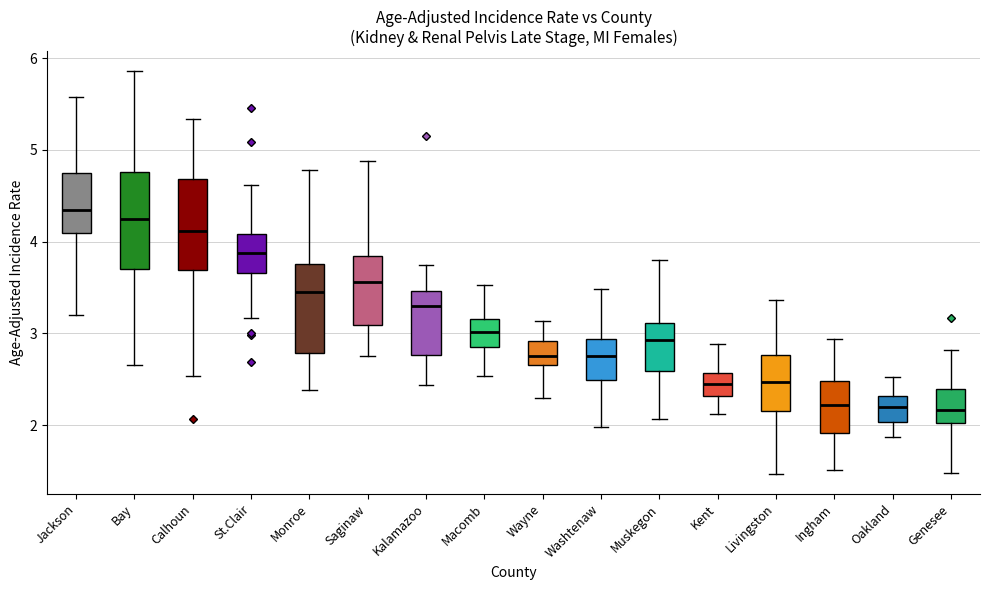

Reading left to right, read every box against the y-axis: the position of its median line, the range the box covers, and the ends of its whiskers. The values are not printed on the chart, so give them approximately, as read against the axis.

Jackson: median 4.3, box 4.1 to 4.7, whiskers 3.2 to 5.6
Bay: median 4.2, box 3.7 to 4.8, whiskers 2.7 to 5.9
Calhoun: median 4.1, box 3.7 to 4.7, whiskers 2.5 to 5.3
St.Clair: median 3.9, box 3.7 to 4.1, whiskers 3.2 to 4.6
Monroe: median 3.5, box 2.8 to 3.8, whiskers 2.4 to 4.8
Saginaw: median 3.6, box 3.1 to 3.8, whiskers 2.8 to 4.9
Kalamazoo: median 3.3, box 2.8 to 3.5, whiskers 2.4 to 3.7
Macomb: median 3.0, box 2.9 to 3.2, whiskers 2.5 to 3.5
Wayne: median 2.8, box 2.7 to 2.9, whiskers 2.3 to 3.1
Washtenaw: median 2.8, box 2.5 to 2.9, whiskers 2.0 to 3.5
Muskegon: median 2.9, box 2.6 to 3.1, whiskers 2.1 to 3.8
Kent: median 2.5, box 2.3 to 2.6, whiskers 2.1 to 2.9
Livingston: median 2.5, box 2.2 to 2.8, whiskers 1.5 to 3.4
Ingham: median 2.2, box 1.9 to 2.5, whiskers 1.5 to 2.9
Oakland: median 2.2, box 2.0 to 2.3, whiskers 1.9 to 2.5
Genesee: median 2.2, box 2.0 to 2.4, whiskers 1.5 to 2.8